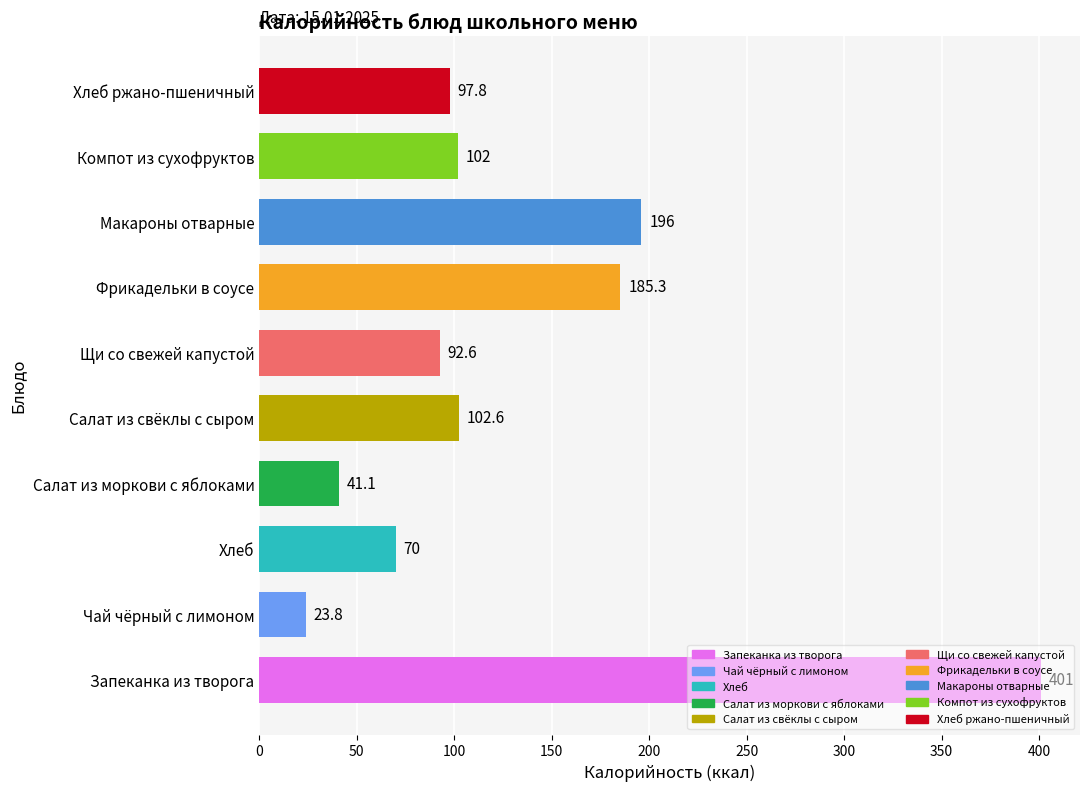

True or false: the data shows 97.8 at Хлеб ржано-пшеничный.

True